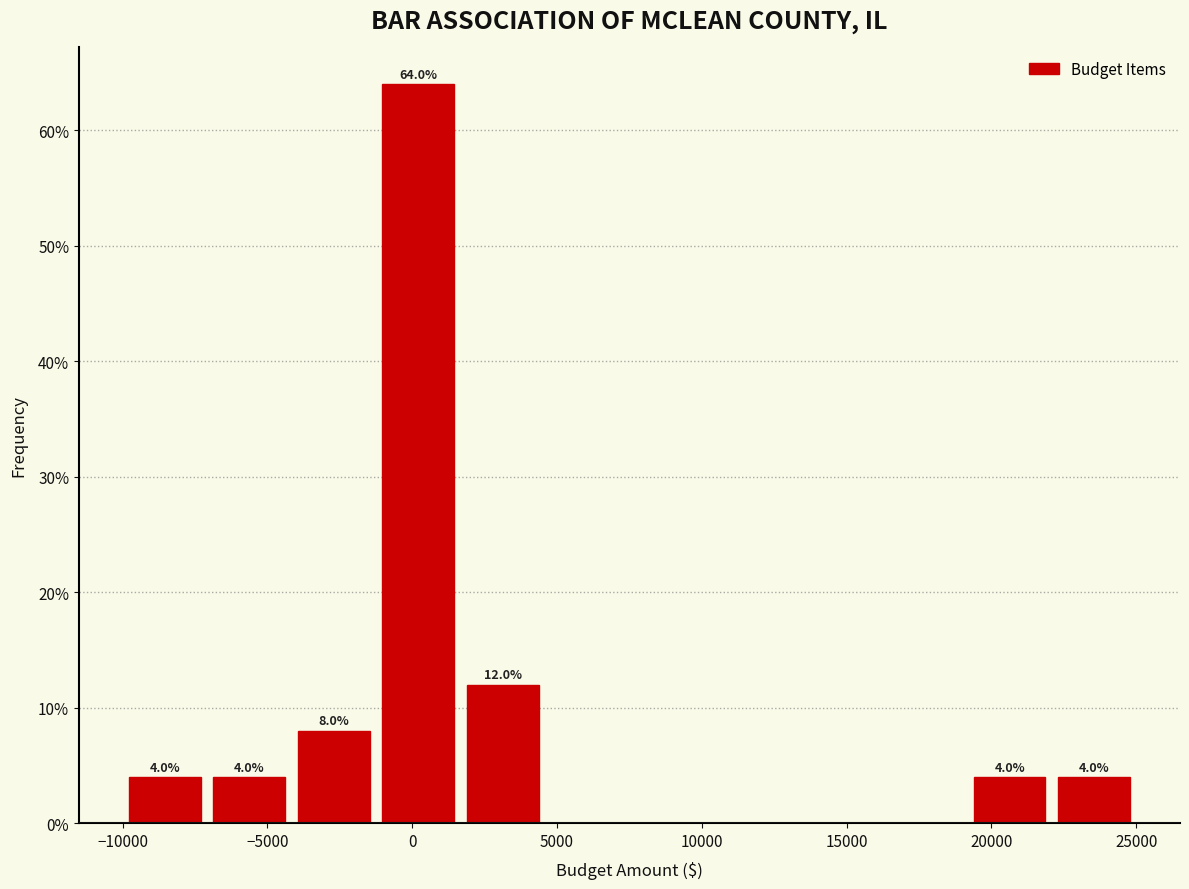

Over which range of the x-axis is the bar tallest?

-1000 to 1500